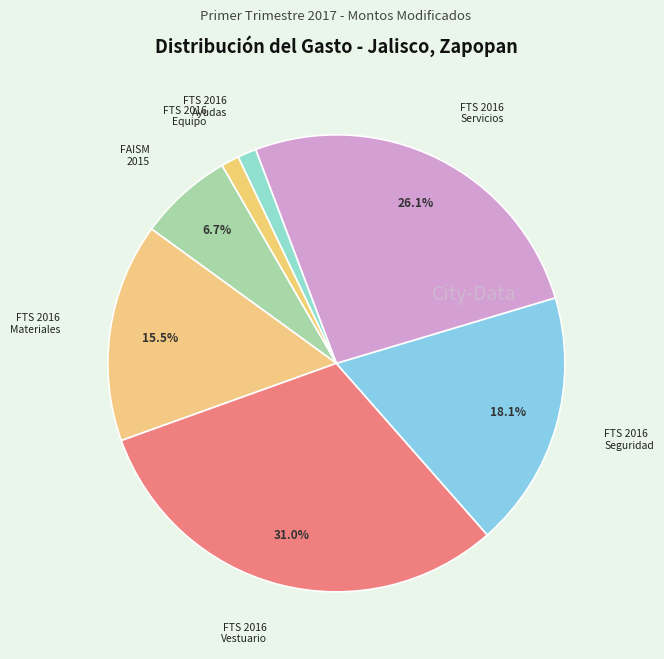

Rank the categories by value from lowest to highest.

FORTASEG 2016 - Equipo, FORTASEG 2016 - Ayudas, FAISM 2015, FORTASEG 2016 - Materiales, FORTASEG 2016 - Seguridad, FORTASEG 2016 - Servicios, FORTASEG 2016 - Vestuario